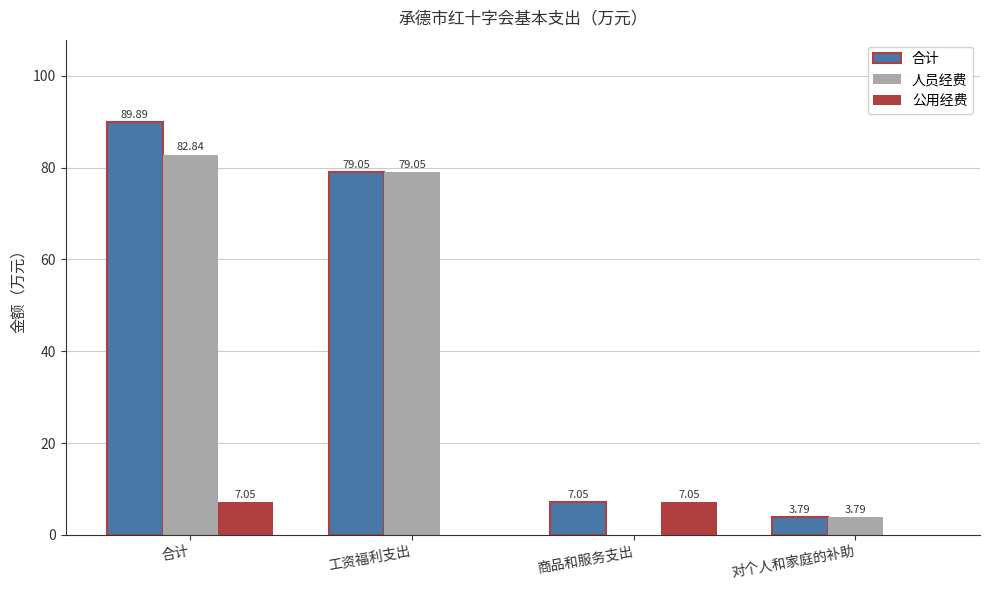

Where does the 合计 series first go above 79?

合计